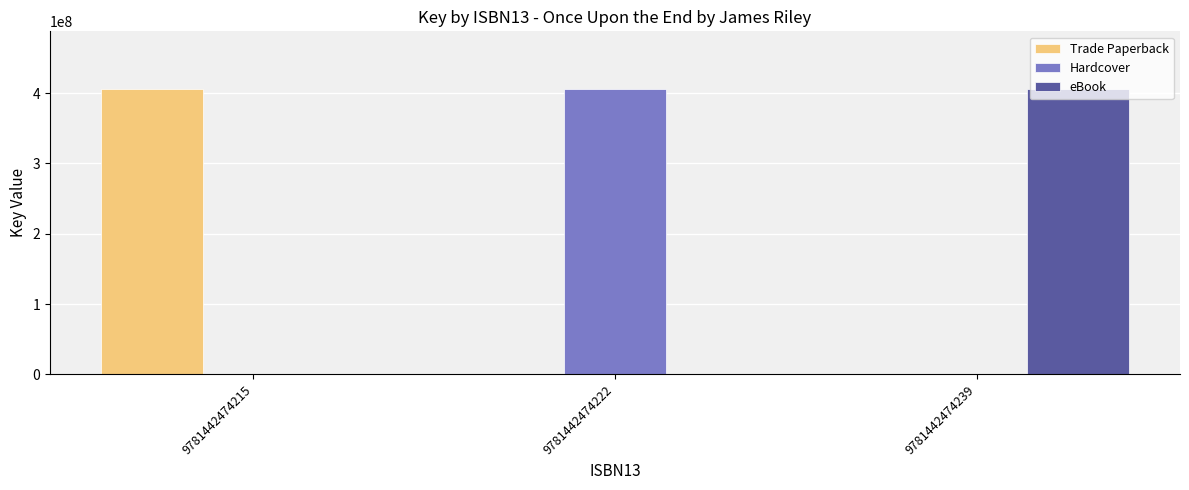

What is the total value across all series at 9781442474215?

406504228